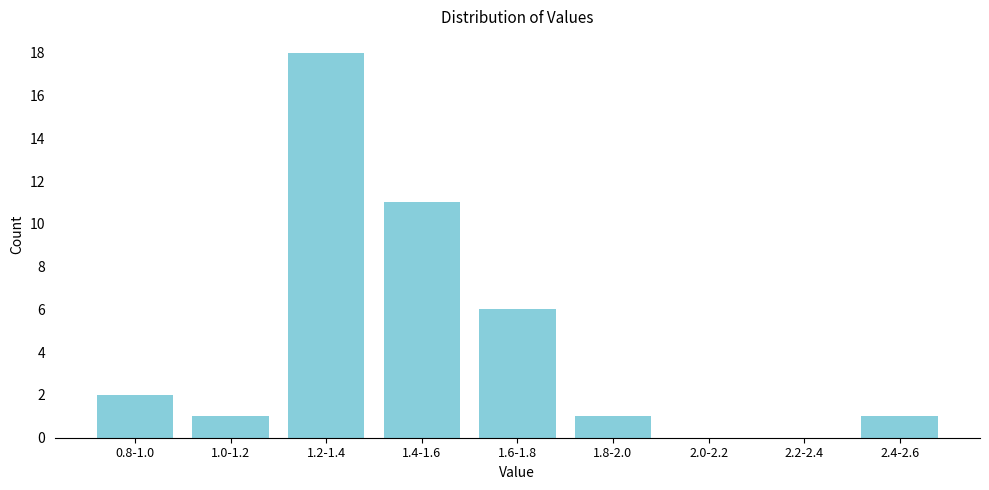

Reading right to left, what are all the values shown in this chart?

2.4-2.6=1	2.2-2.4=0	2.0-2.2=0	1.8-2.0=1	1.6-1.8=6	1.4-1.6=11	1.2-1.4=18	1.0-1.2=1	0.8-1.0=2